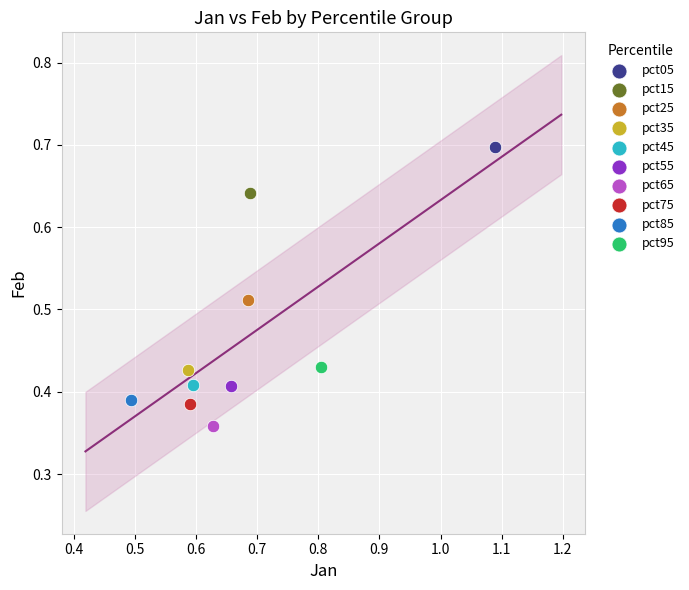

What are all the series names shown in the legend?

pct05, pct15, pct25, pct35, pct45, pct55, pct65, pct75, pct85, pct95